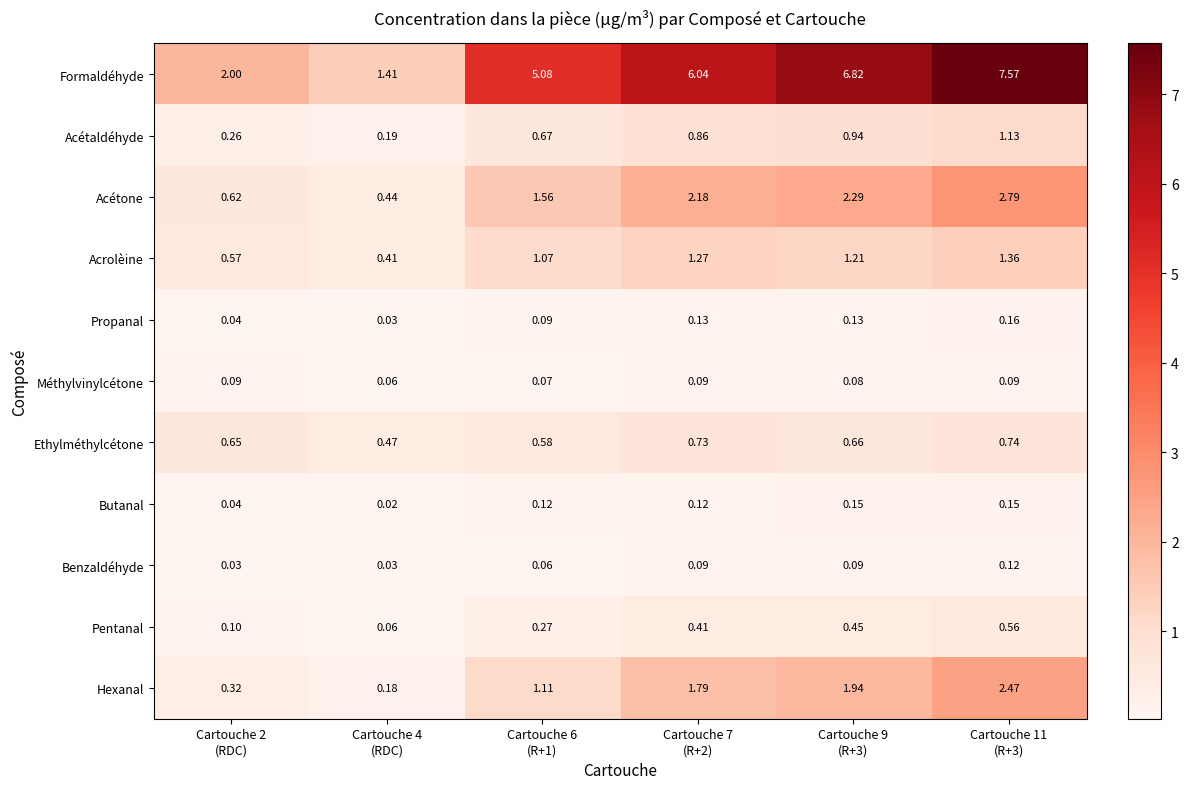

Which series has the widest spread of values?

Formaldéhyde